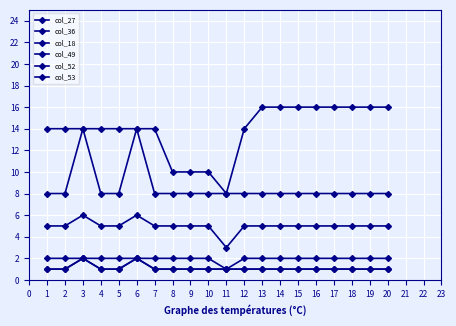

Is this an area chart (filled region under the line)?

No